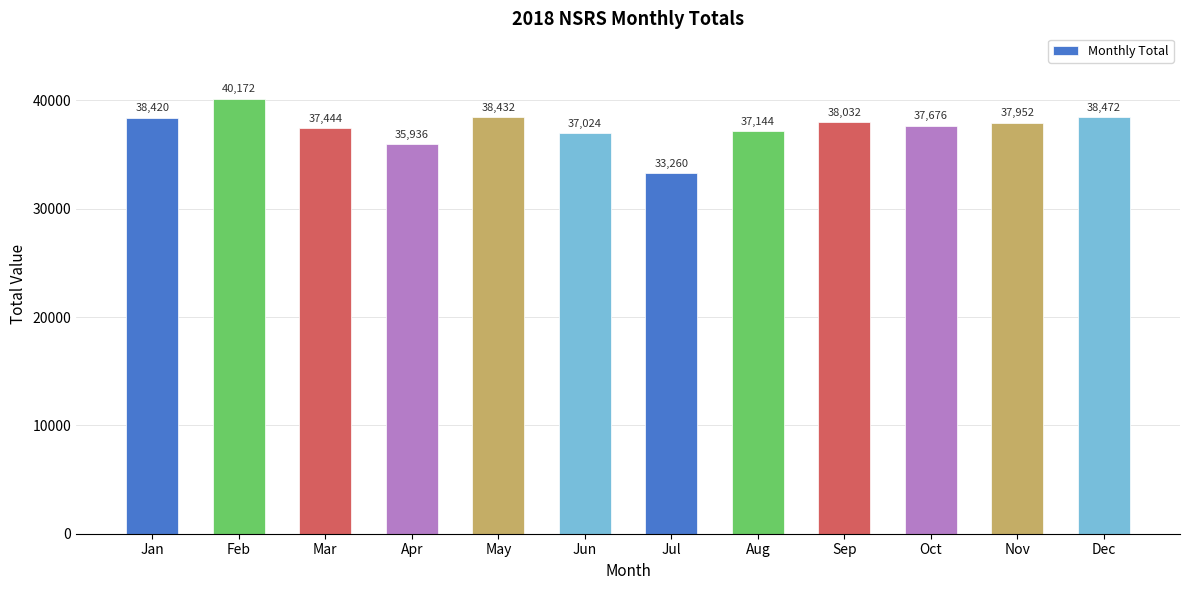

Reading left to right, what are all the values shown in this chart?

38420	40172	37444	35936	38432	37024	33260	37144	38032	37676	37952	38472